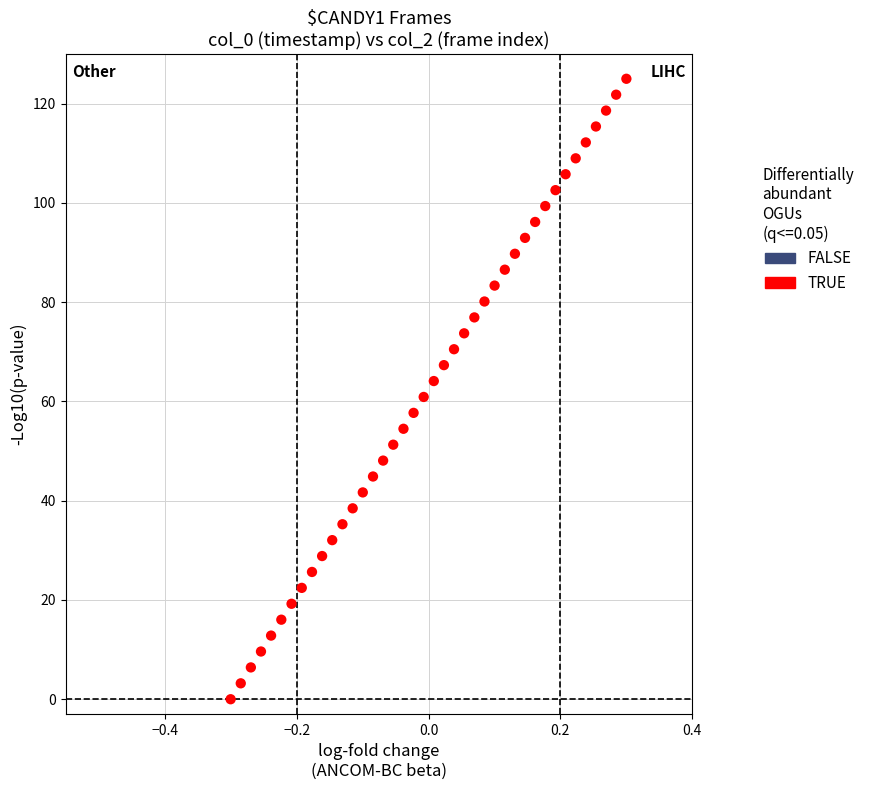

What is the range of X values (max minus min)?

0.6